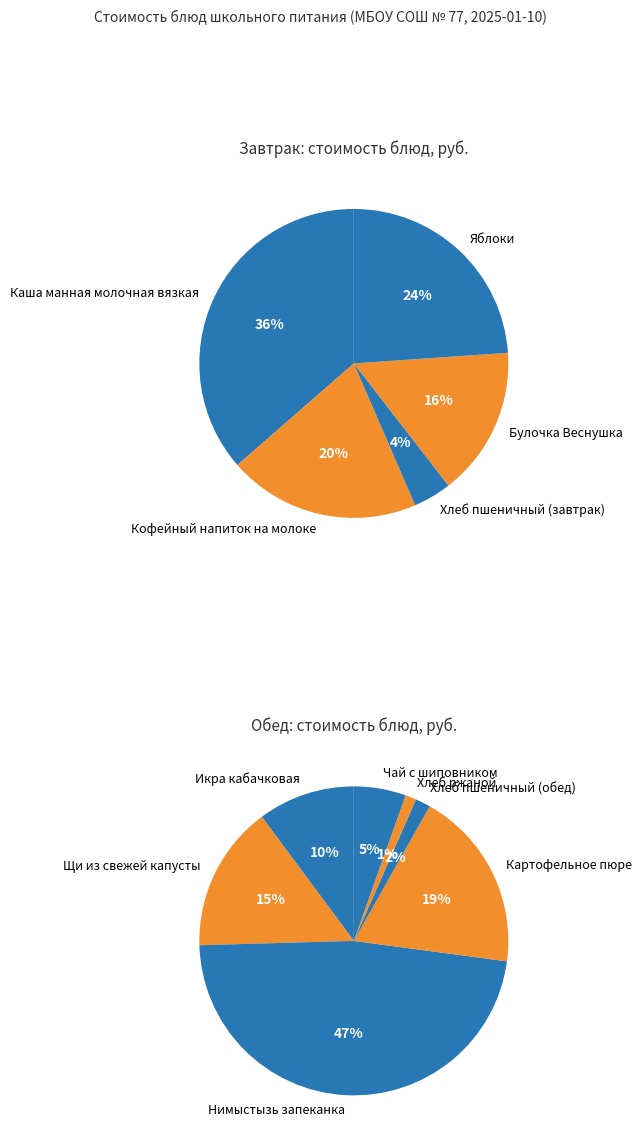

Combined, do Картофельное пюре and Яблоки account for over 50%?

No